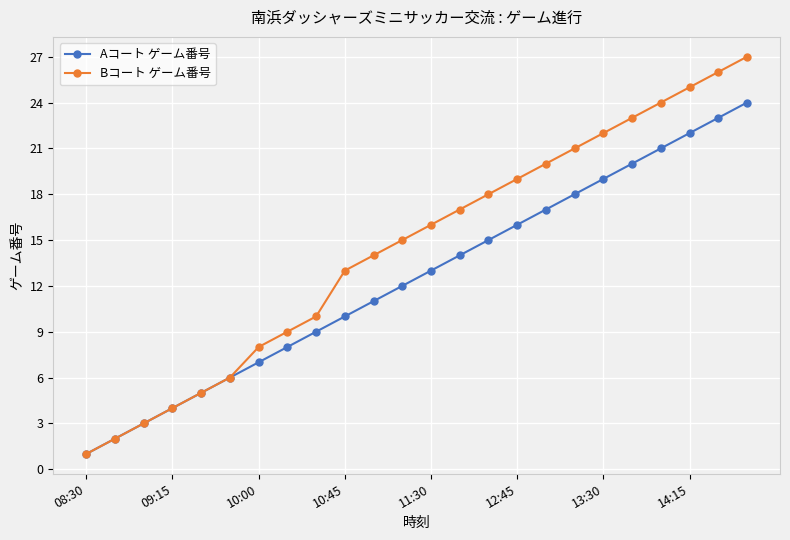

Which series has the largest range (max minus min)?

Bコート ゲーム番号